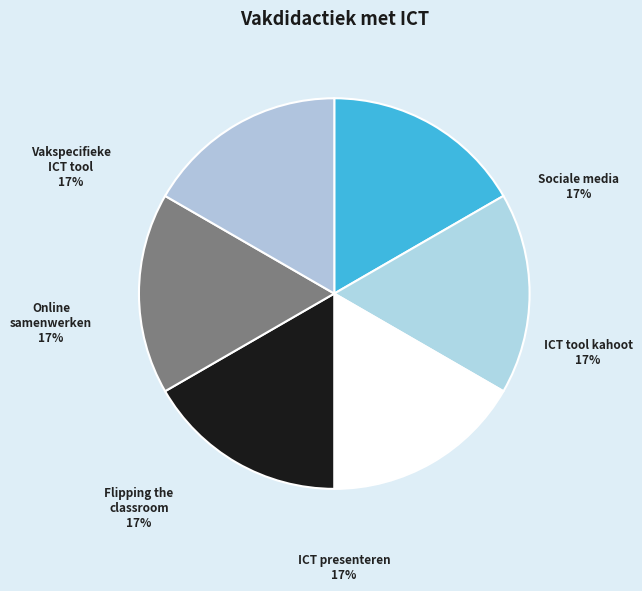

What is the ratio of the value at ICT presenteren to the value at Vakspecifieke ICT tool?

1.0